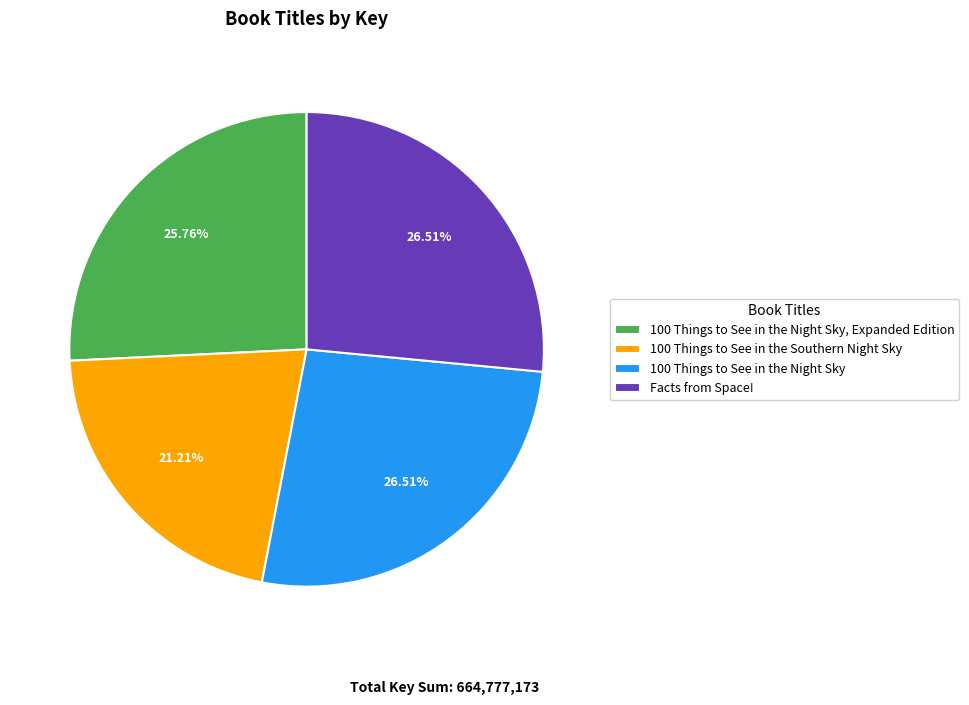

To the nearest percent, what is the difference between the Facts from Space! and 100 Things to See in the Southern Night Sky slice percentages?

5%